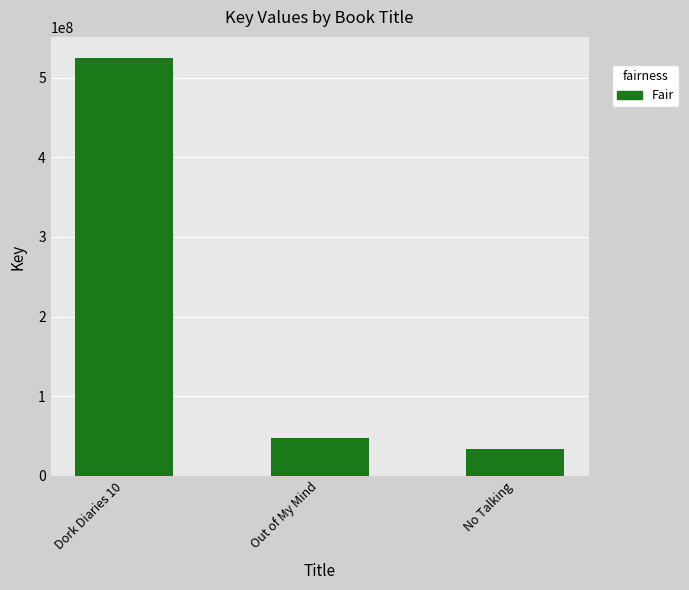

Rank the categories by value from highest to lowest.

Dork Diaries 10, Out of My Mind, No Talking